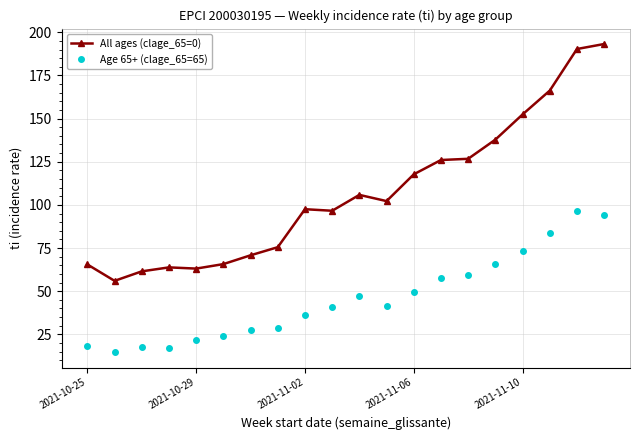

True or false: Age 65+ (clage_65=65) and All ages (clage_65=0) intersect in this chart.

False